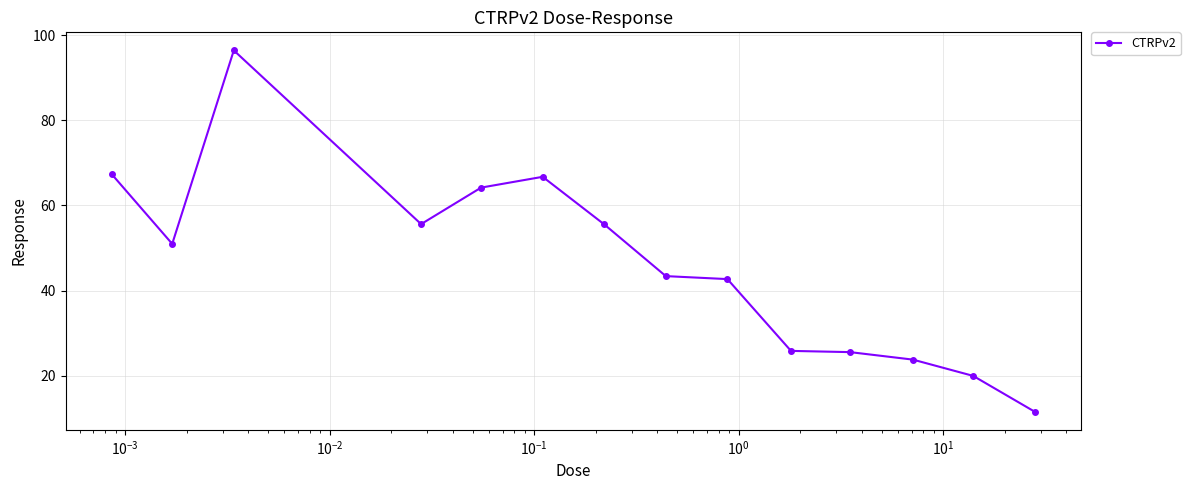

What is the minimum value shown in the chart?

11.5